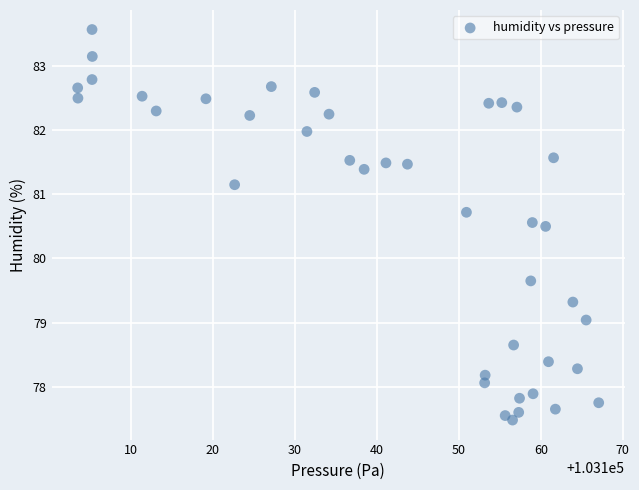

What is the range of X values (max minus min)?

63.5